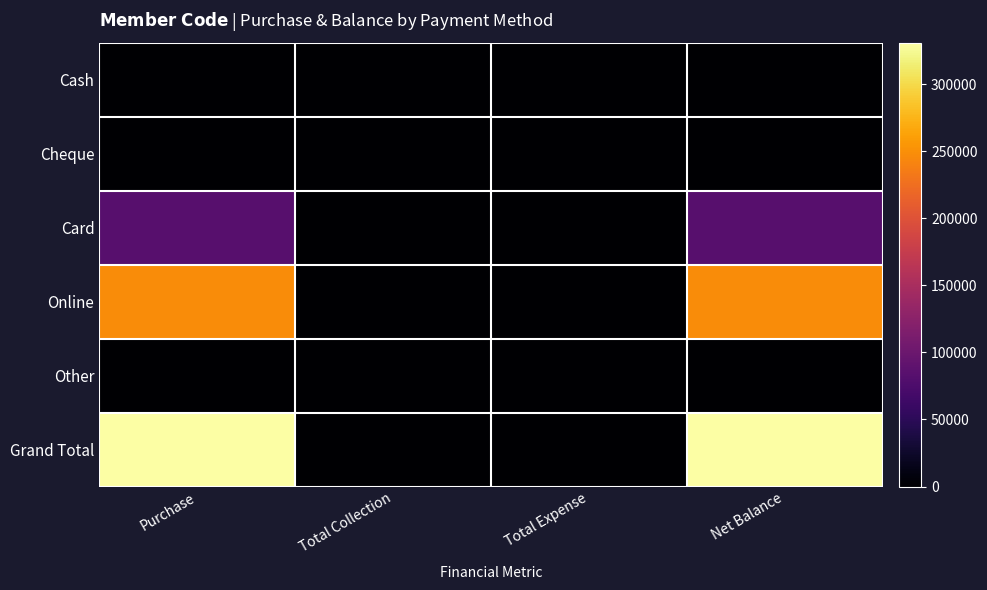

Count the number of data series in this chart.

6